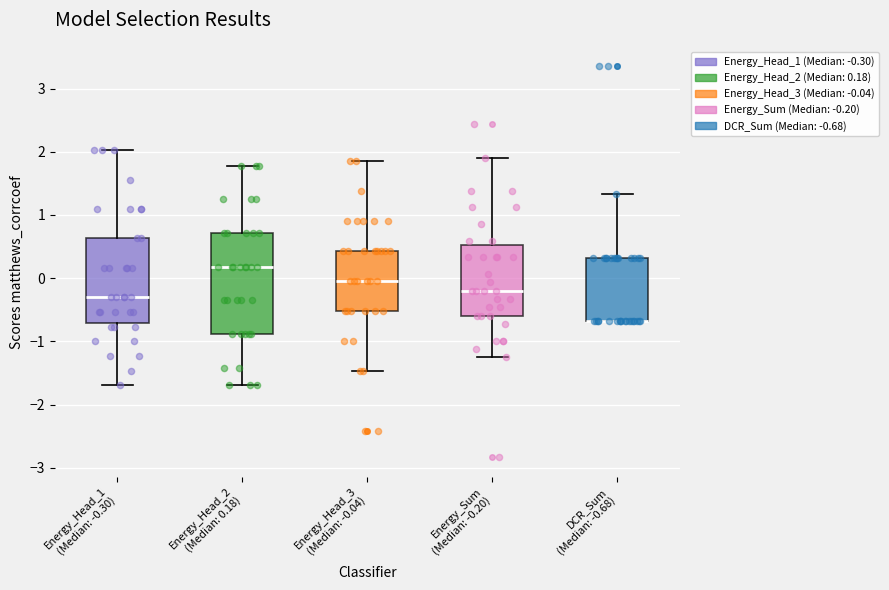

Which box is the tallest, from its lower edge to its upper edge?

Energy_Head_2 (Median: 0.18)